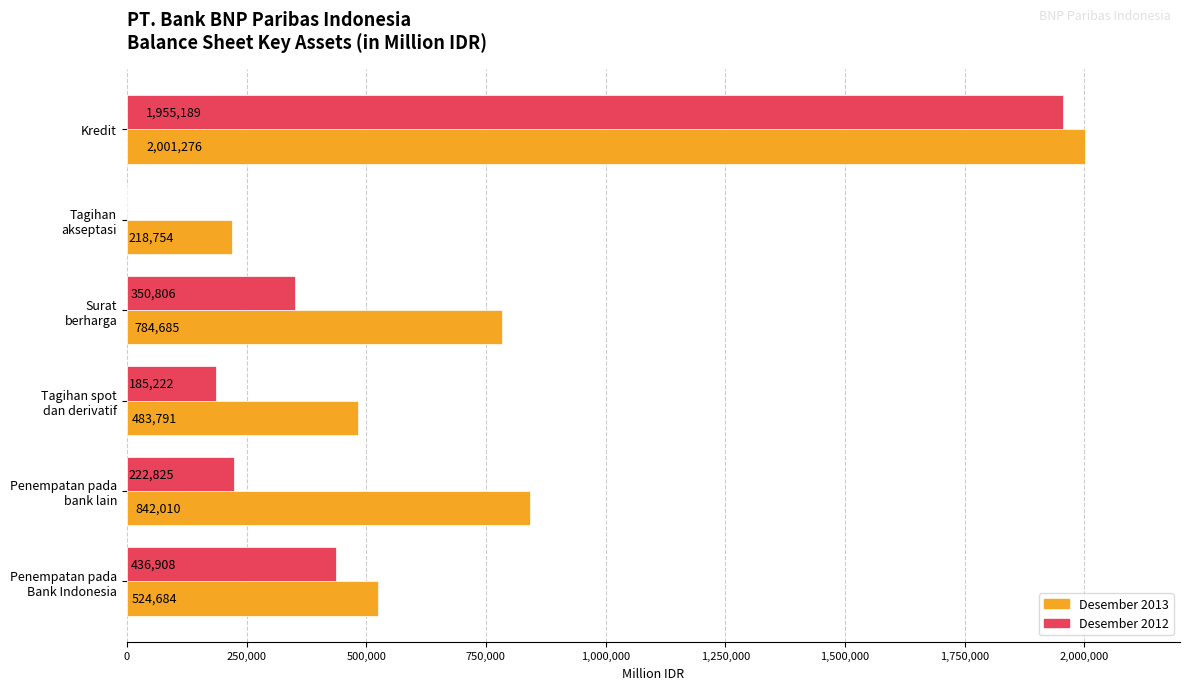

At which category is the sum across all series the highest?

Kredit